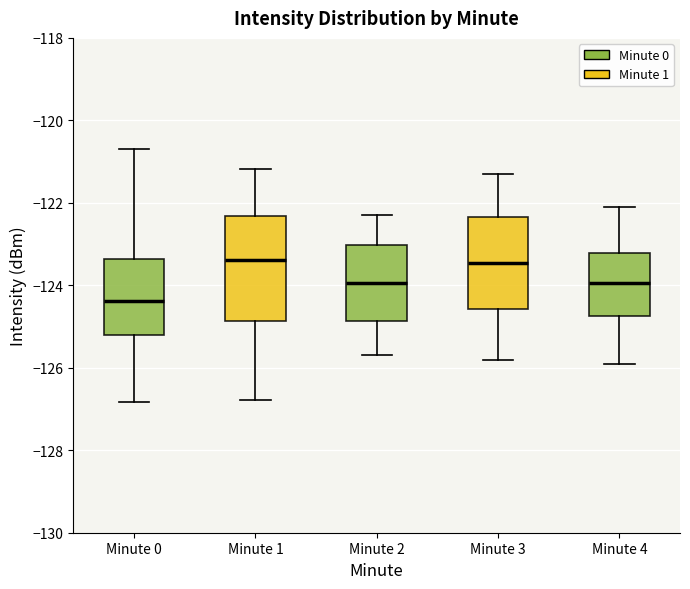

Where does the upper whisker of the box for Minute 1 end on the y-axis? The values are not printed on the chart, so give them approximately, as read against the axis.

-121.2